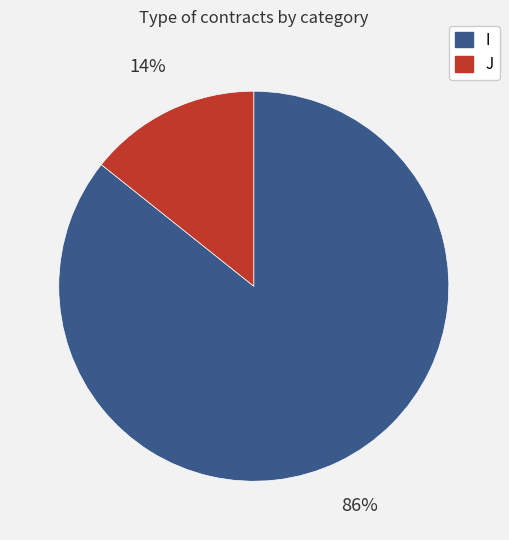

Does J represent more than half of the total?

No